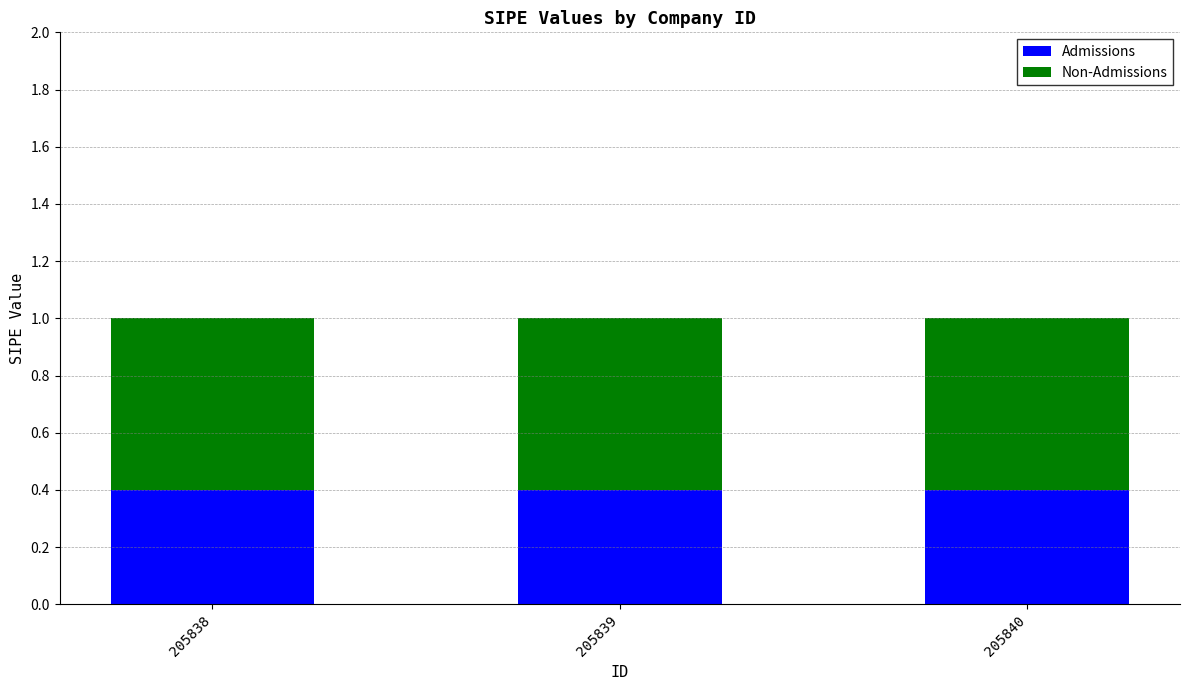

What is the lowest value of the Admissions series?

0.4